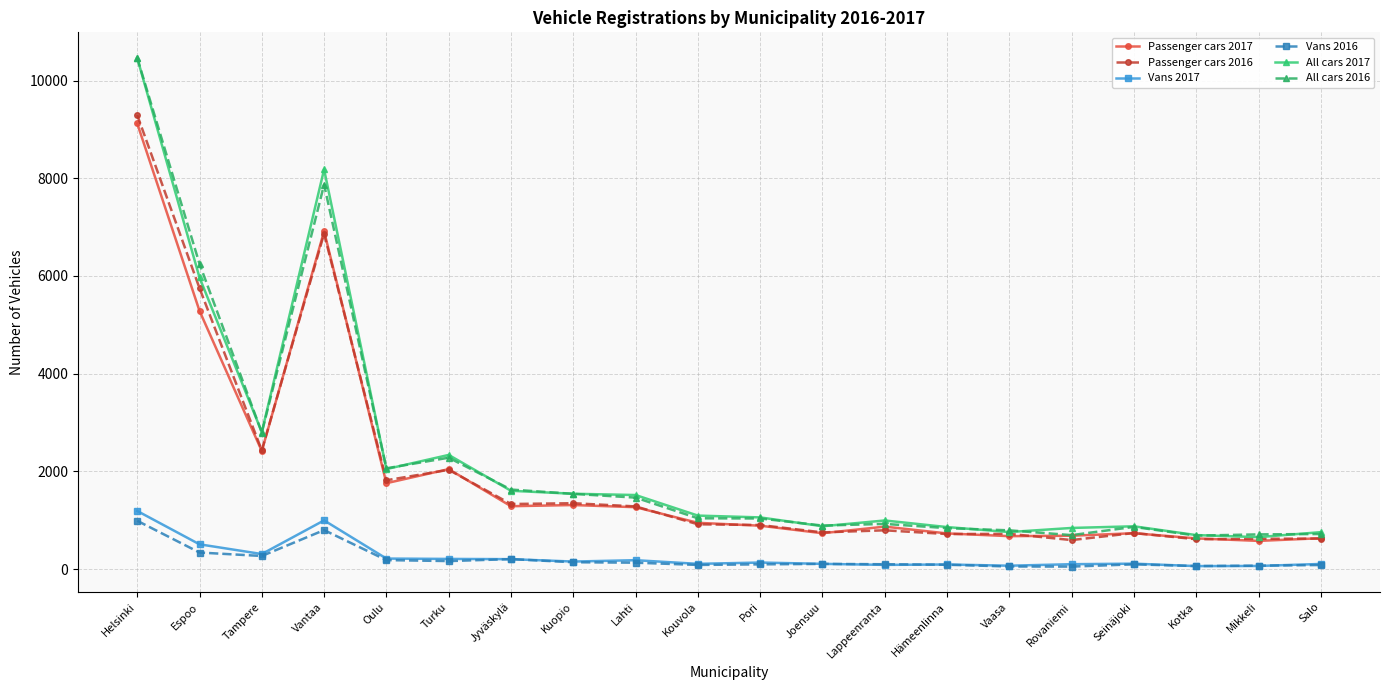

Is it true that All cars 2016 equals 10466 at Helsinki?

True